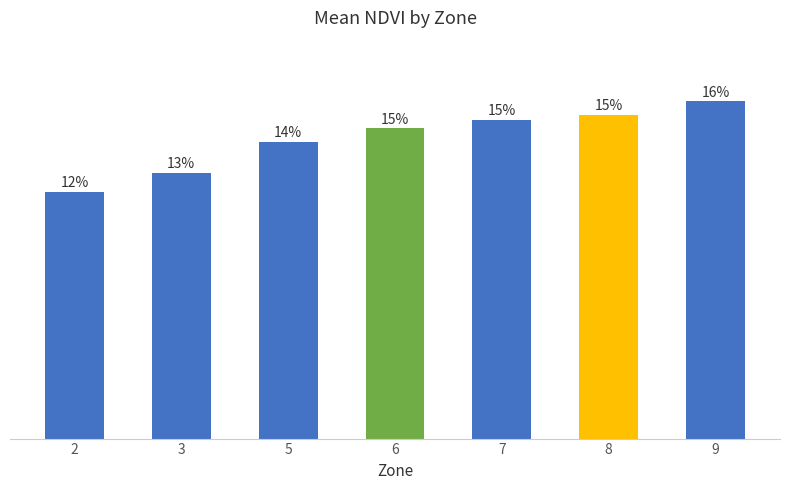

At which category does the chart reach its peak across all series?

9